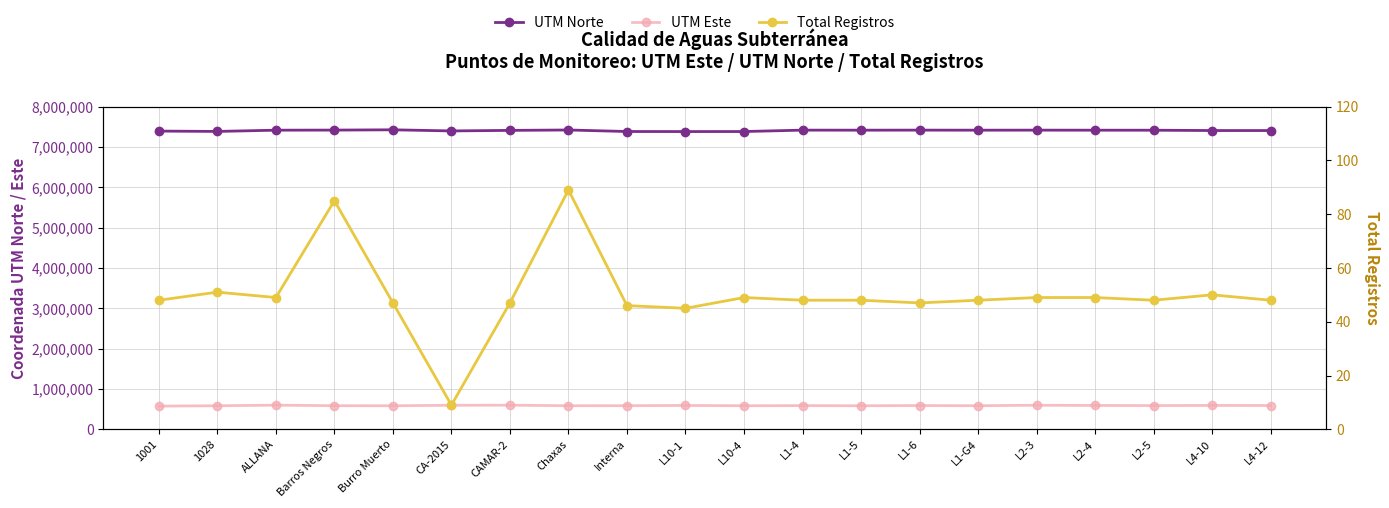

Which series has the largest total across all categories?

UTM Norte